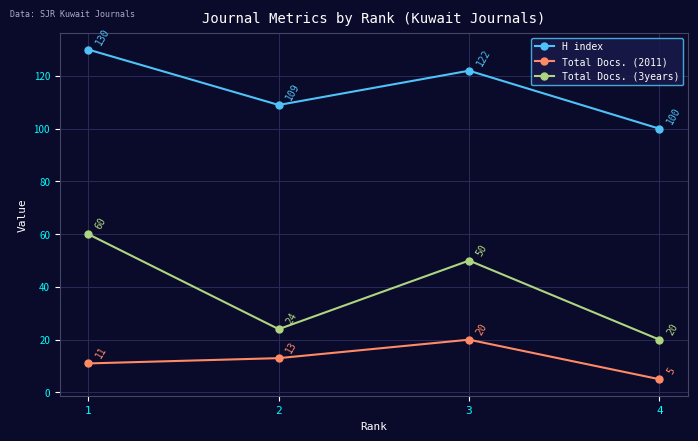

How many data points in Total Docs. (3years) are less than 50?

2